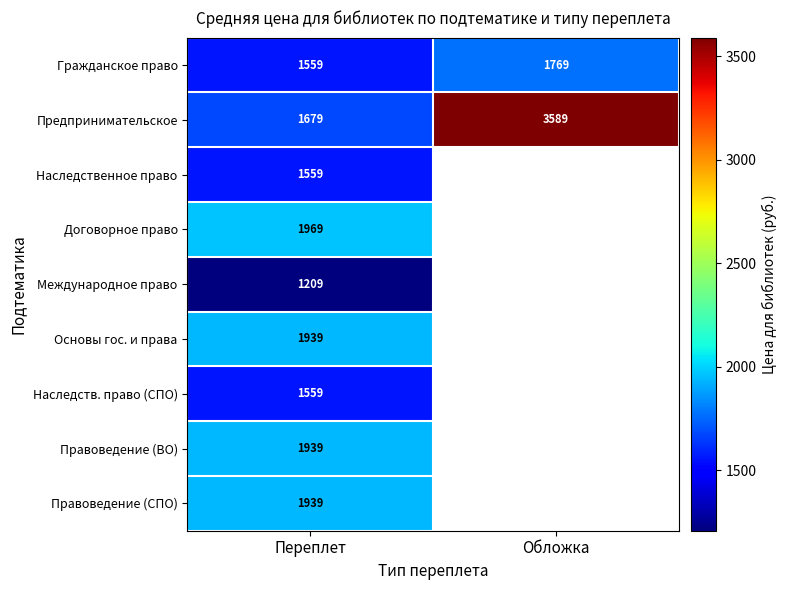

What is the average value of the Предпринимательское series?

2634